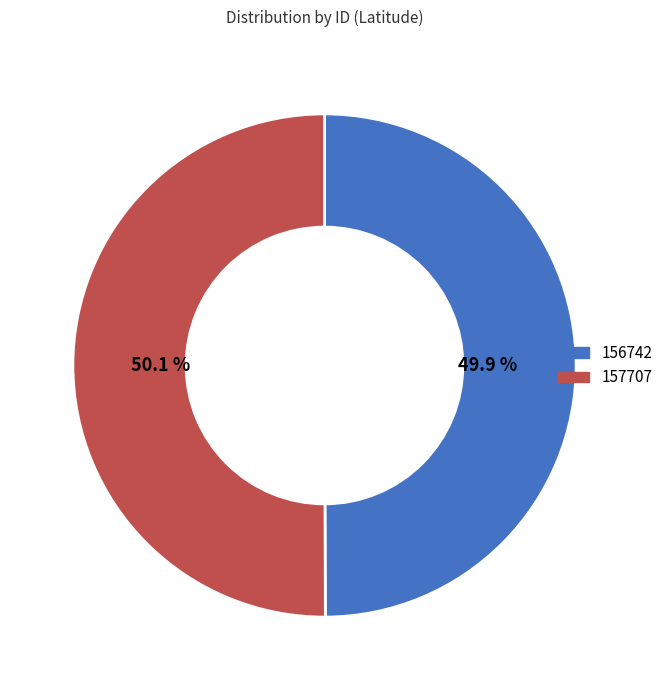

What is the ratio of the value at 156742 to the value at 157707?

1.0